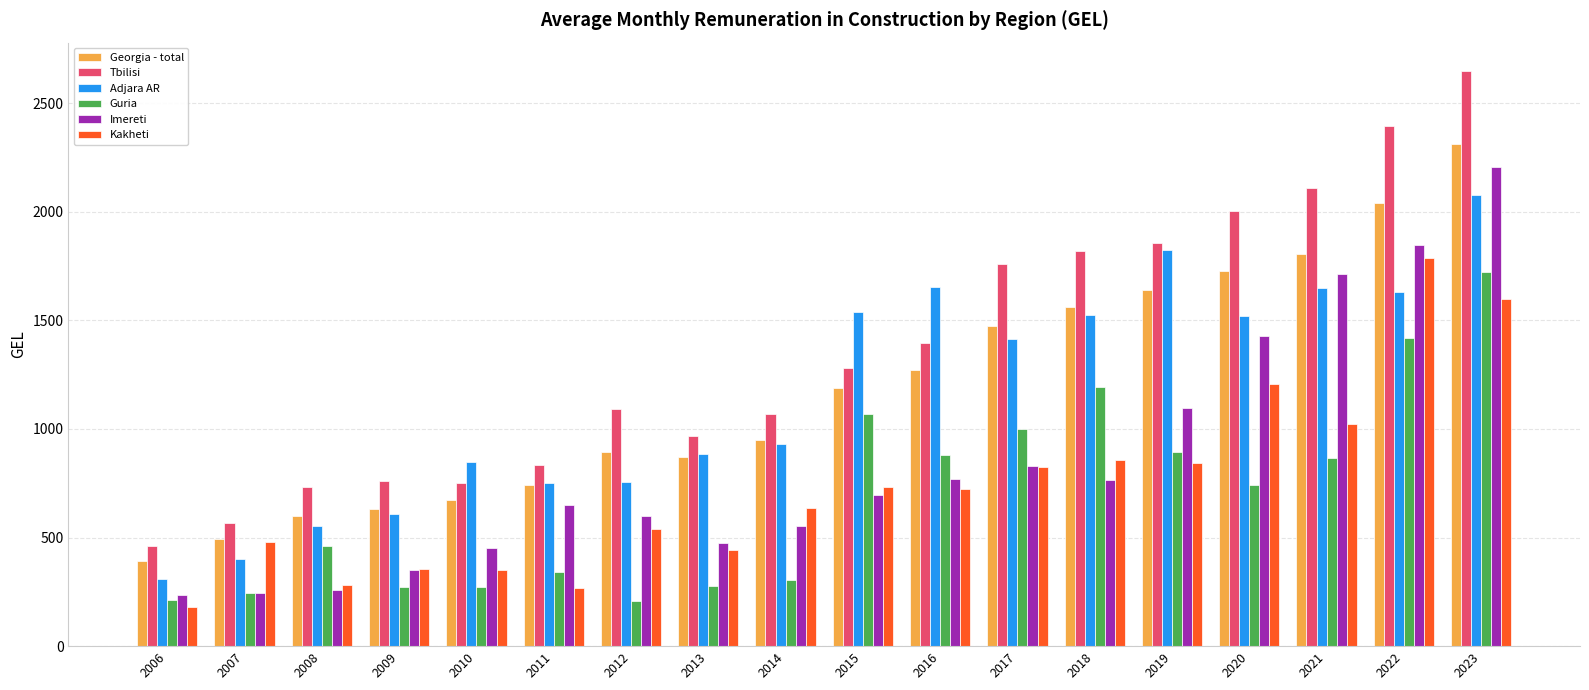

What are all the series names shown in the legend?

Georgia - total, Tbilisi, Adjara AR, Guria, Imereti, Kakheti